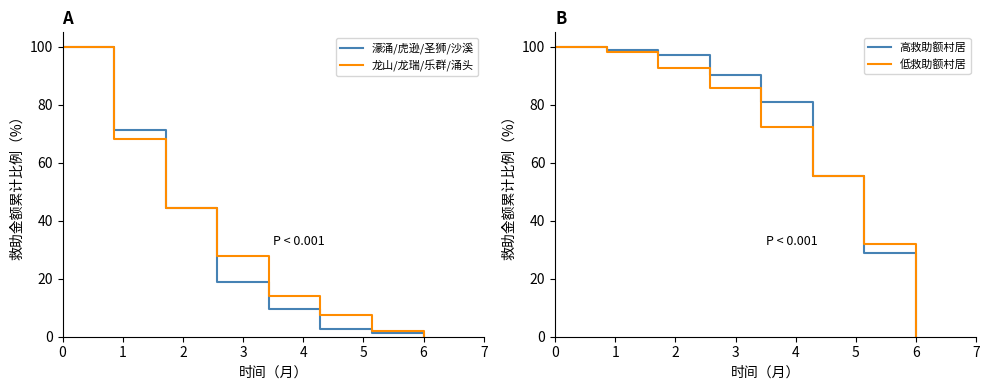

What is the average value of the 高救助额村居 series?

69.0